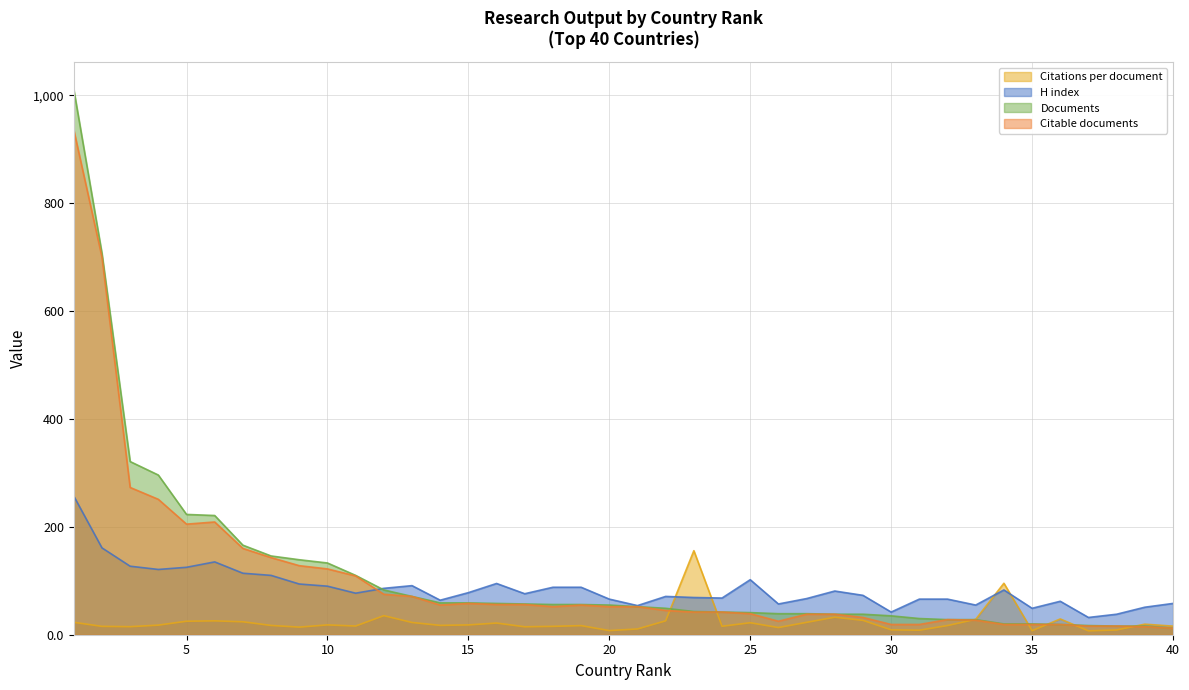

Reading left to right, what are all the values shown in this chart?

Citations per document: 23.0	15.5	14.9	17.8	25.0	25.7	24.0	17.2	14.1	18.2	16.1	35.3	22.7	17.3	18.2	21.7	14.7	15.5	16.9	7.7	10.7	25.8	155.8	15.7	22.2	13.3	22.9	32.5	26.6	9.1	8.4	17.0	28.6	95.4	7.5	29.2	7.2	8.8	19.6	15.9
H index: 257.0	161.0	127.0	121.0	125.0	135.0	114.0	110.0	94.0	90.0	77.0	86.0	91.0	64.0	78.0	95.0	76.0	88.0	88.0	66.0	54.0	71.0	69.0	68.0	102.0	57.0	67.0	81.0	73.0	42.0	66.0	66.0	55.0	83.0	49.0	62.0	32.0	38.0	51.0	58.0
Documents: 1011.0	707.0	321.0	296.0	223.0	221.0	166.0	146.0	139.0	133.0	110.0	83.0	71.0	59.0	59.0	58.0	57.0	56.0	56.0	55.0	52.0	49.0	43.0	42.0	41.0	39.0	39.0	38.0	38.0	35.0	30.0	28.0	28.0	20.0	20.0	19.0	17.0	16.0	16.0	12.0
Citable documents: 936.0	700.0	273.0	251.0	205.0	209.0	160.0	143.0	128.0	122.0	109.0	75.0	71.0	55.0	58.0	56.0	56.0	52.0	55.0	52.0	52.0	45.0	42.0	42.0	39.0	25.0	38.0	38.0	32.0	19.0	19.0	28.0	27.0	19.0	19.0	19.0	16.0	16.0	15.0	12.0